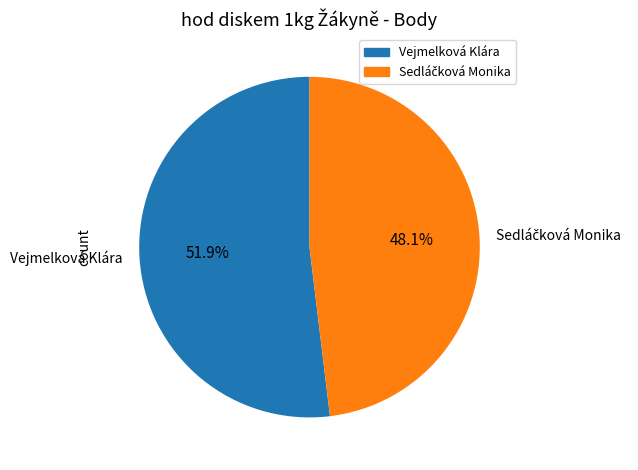

Count the number of slices in the pie.

2